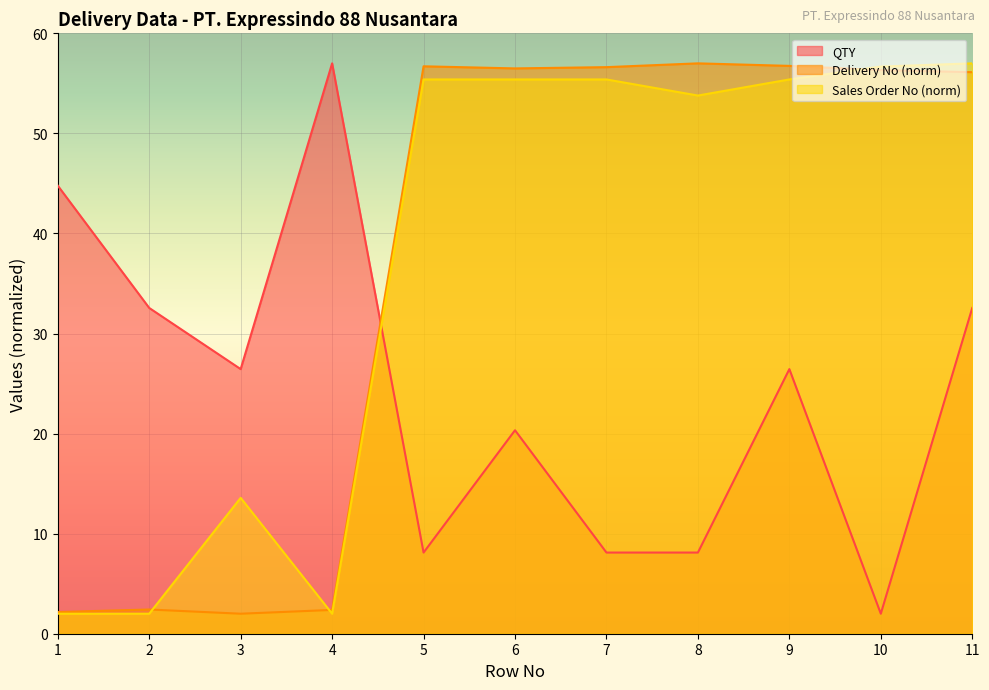

What is the difference between the second highest and minimum values in the QTY series?

42.8